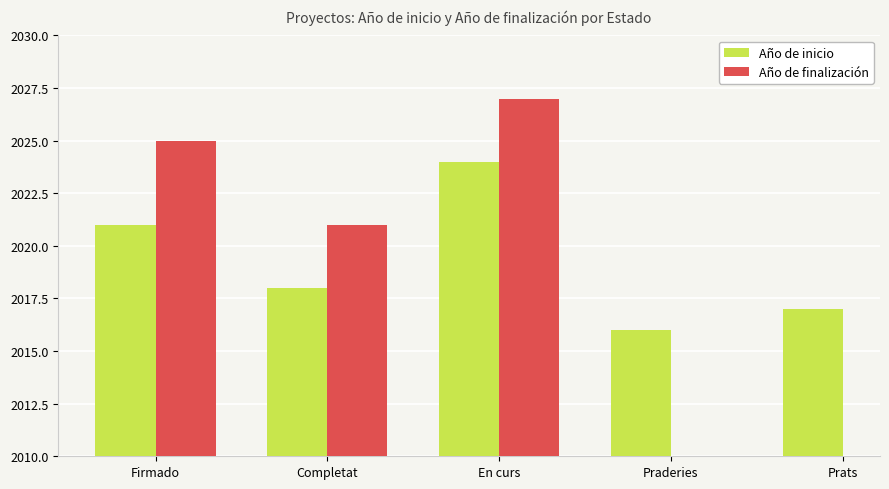

Rank the categories by Año de inicio value from lowest to highest.

Praderies, Prats, Completat, Firmado, En curs